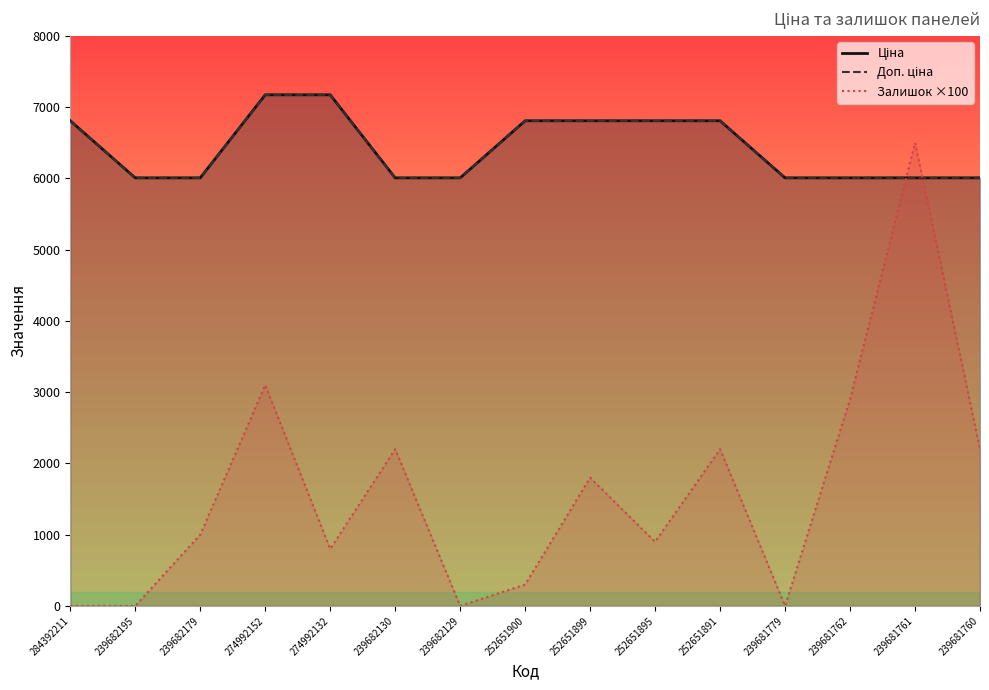

List the labels in order of Ціна value, smallest first.

239682195, 239682179, 239682130, 239682129, 239681779, 239681762, 239681761, 239681760, 284392211, 252651900, 252651899, 252651895, 252651891, 274992152, 274992132